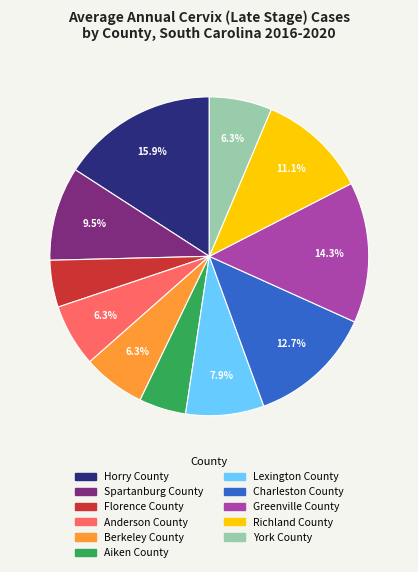

Count the number of slices in the pie.

11